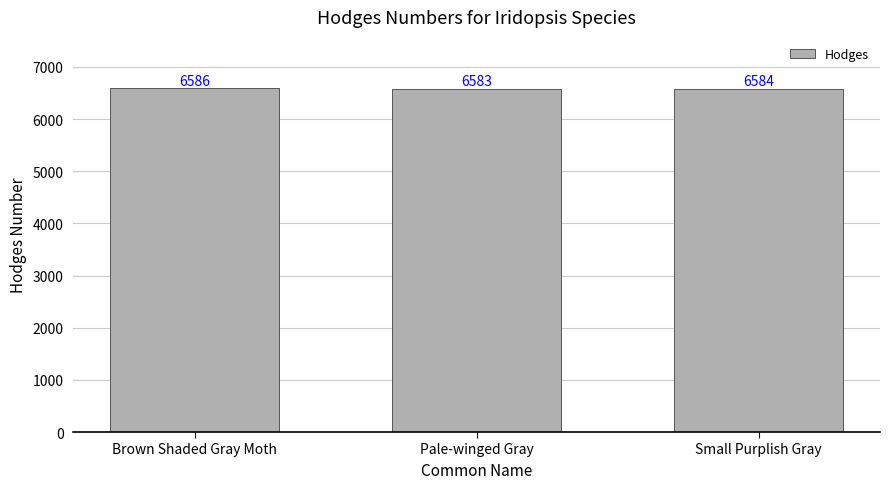

Where is the data nearest to the value 6584?

Small Purplish Gray